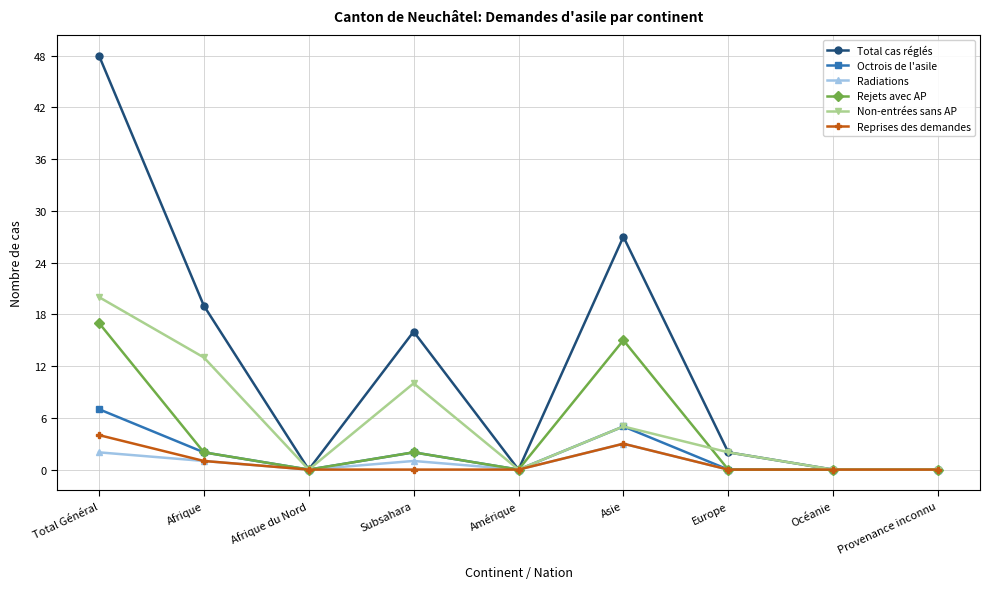

How many lines are shown in the chart?

6